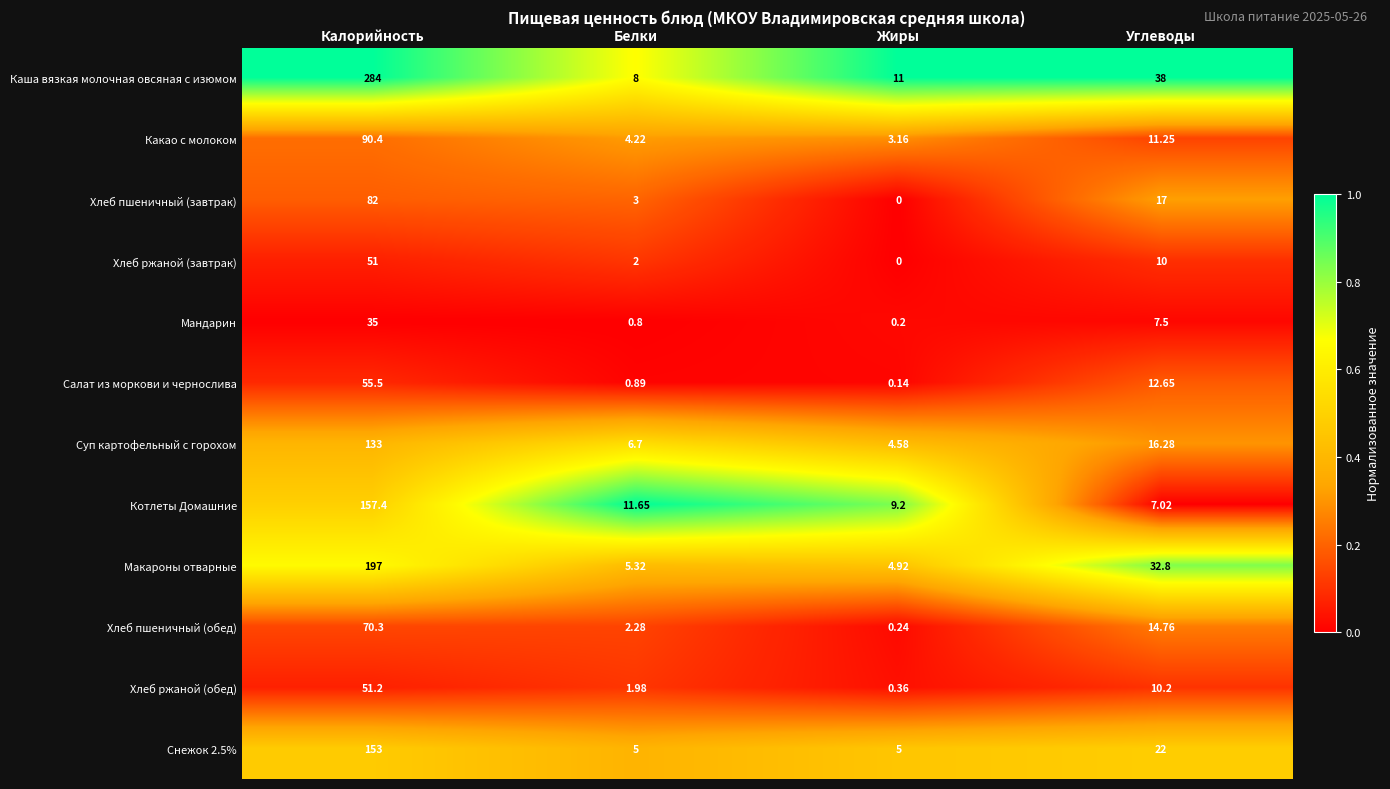

At which category does the chart reach its peak across all series?

Калорийность